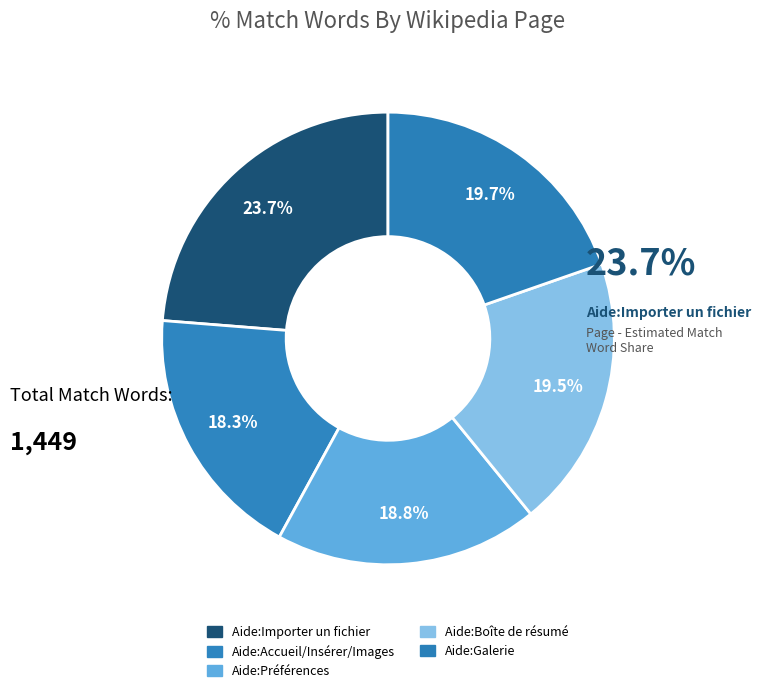

To the nearest percent, what percentage of the pie is Aide:Importer un fichier?

24%